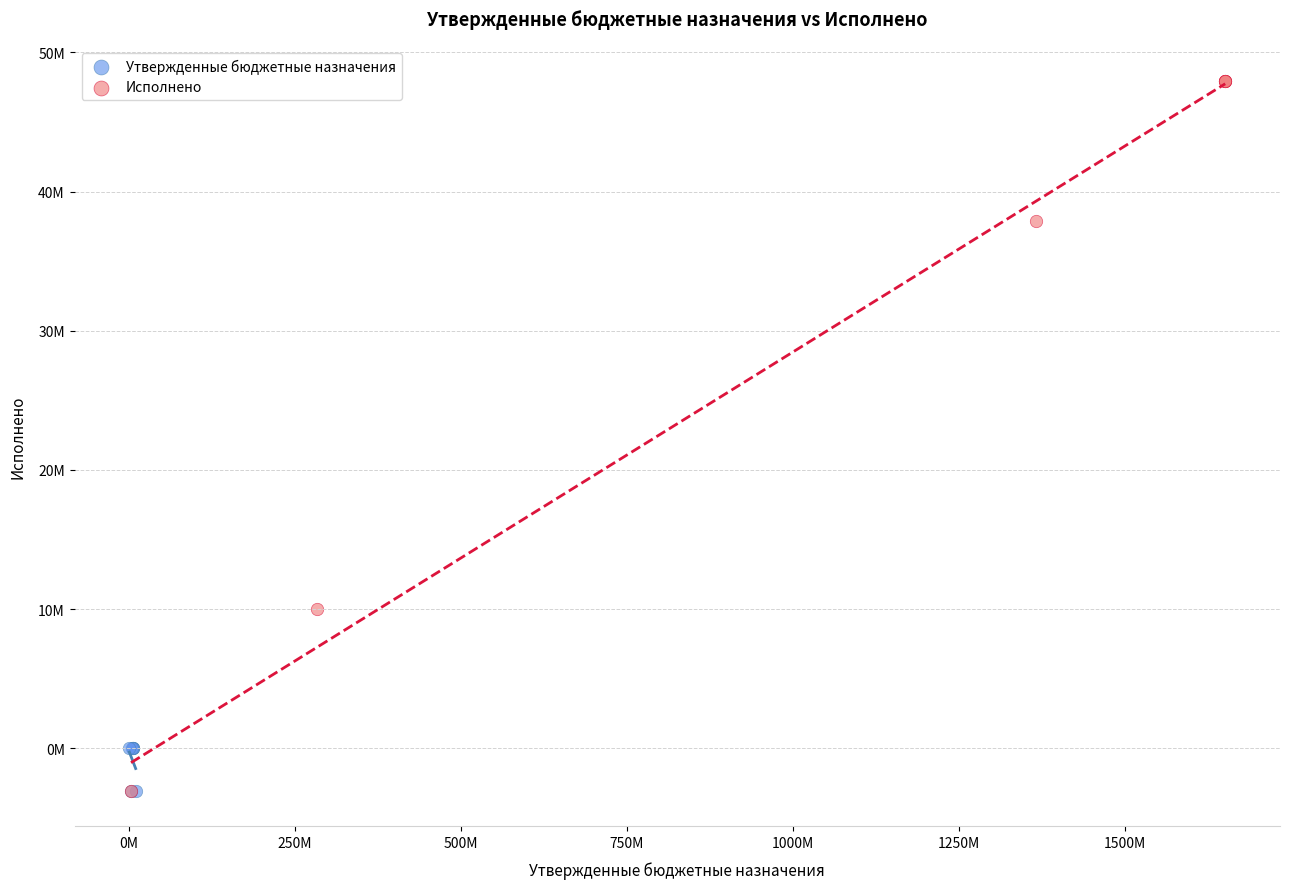

What are all the series names shown in the legend?

Утвержденные бюджетные назначения, Исполнено